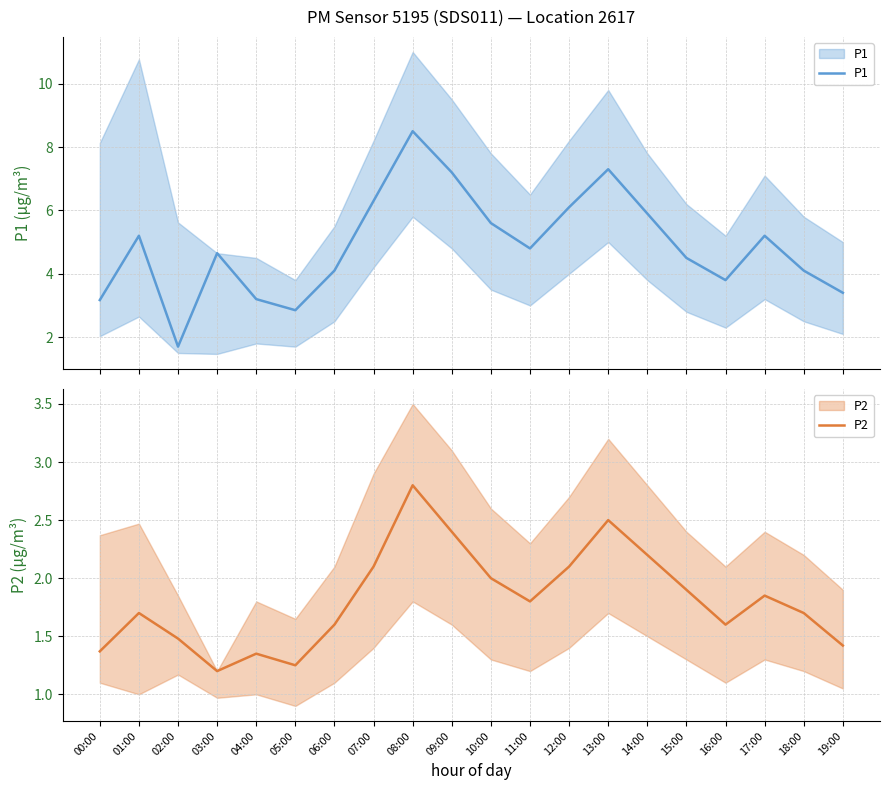

How many lines are shown in the chart?

2